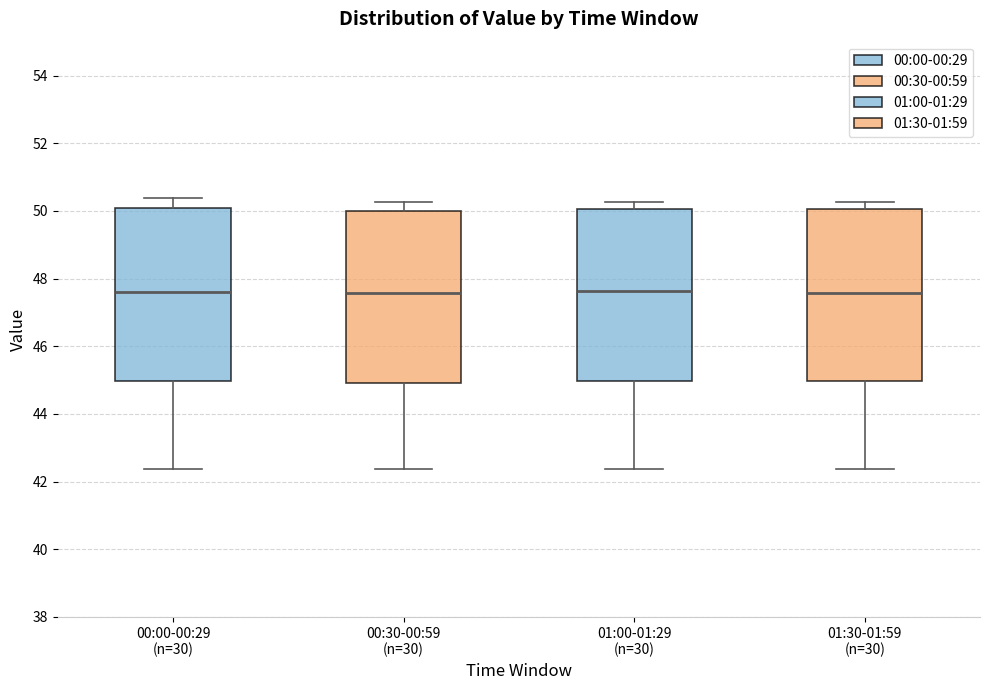

Reading left to right, transcribe this box plot: for each box, give where its median line is, the range the box spans, and where its two whiskers end, as read against the y-axis. The values are not printed on the chart, so give them approximately, as read against the axis.

00:00-00:29 (n=30): median 47.6, box 45.0 to 50.0, whiskers 42.4 to 50.4
00:30-00:59 (n=30): median 47.6, box 45.0 to 50.0, whiskers 42.4 to 50.2
01:00-01:29 (n=30): median 47.6, box 45.0 to 50.0, whiskers 42.4 to 50.2
01:30-01:59 (n=30): median 47.6, box 45.0 to 50.0, whiskers 42.4 to 50.2